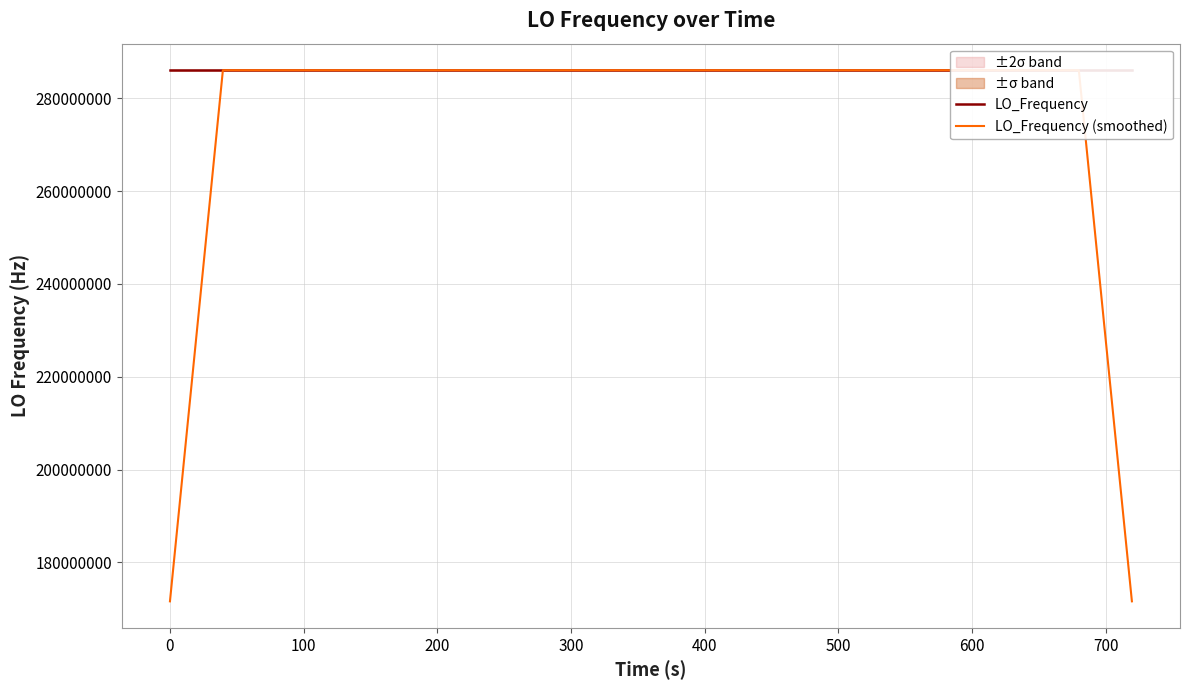

Which series has the widest spread of values?

LO_Frequency (smoothed)